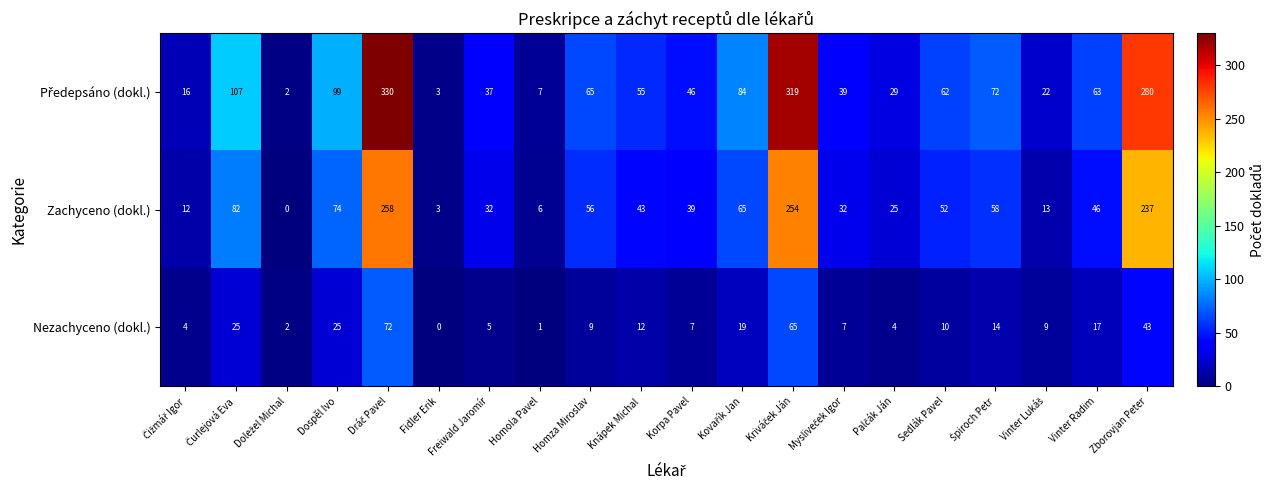

What is the difference between the maximum and minimum values in the Zachyceno (dokl.) series?

258